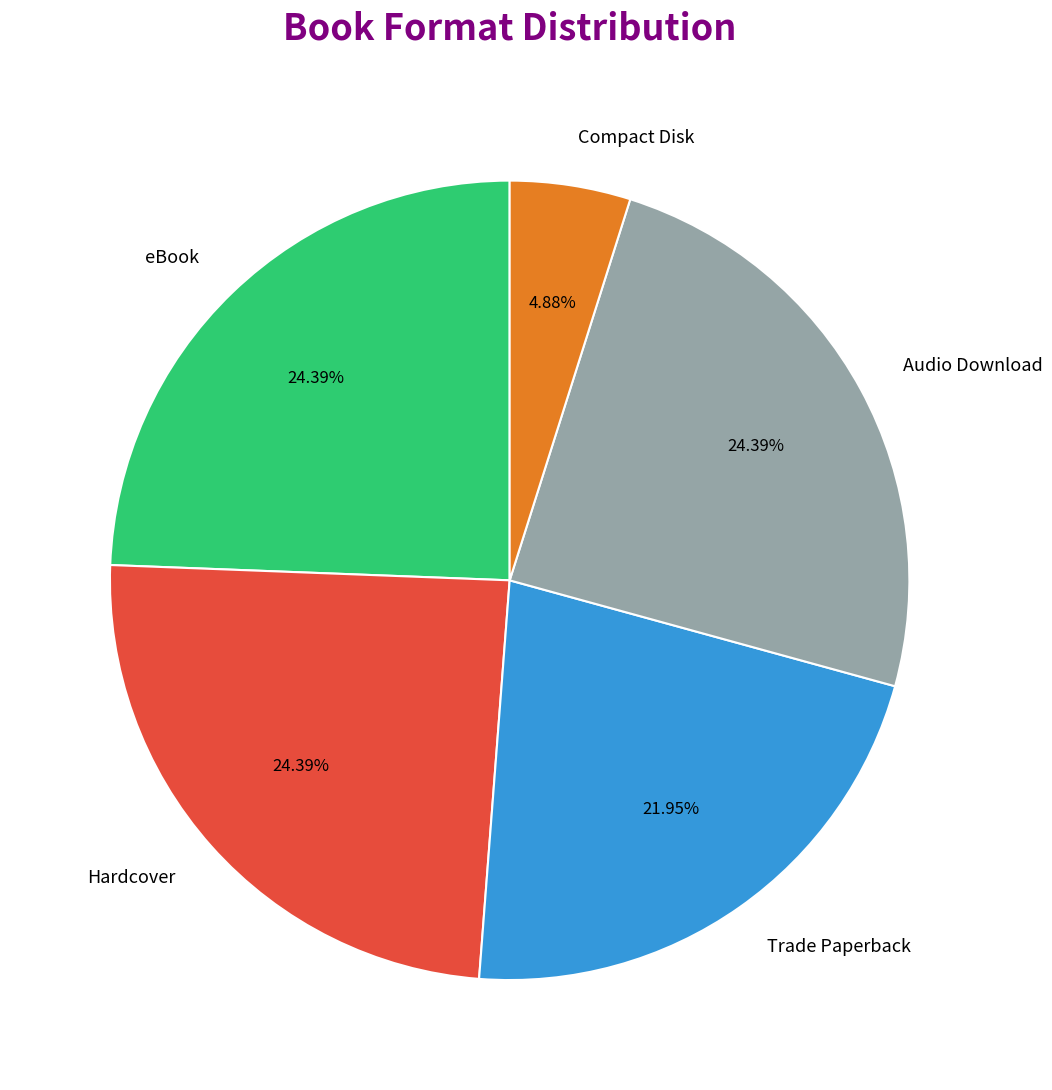

How many slices are in this pie chart?

5